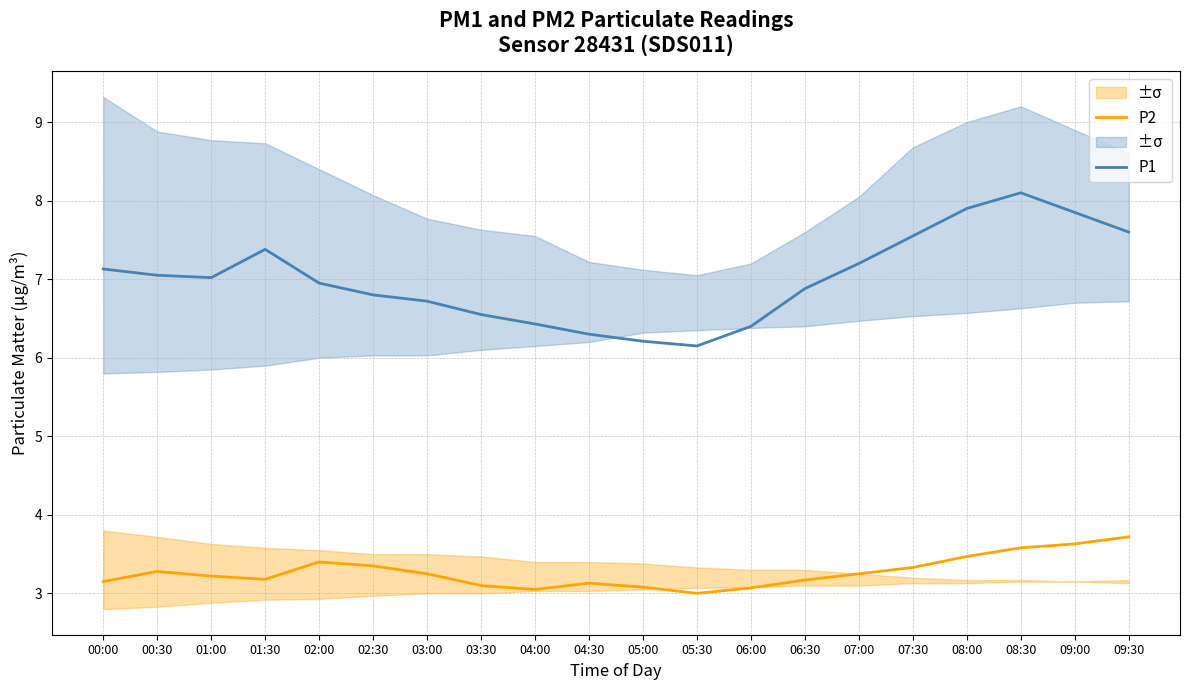

At which category does P2 reach its first local peak?

00:30